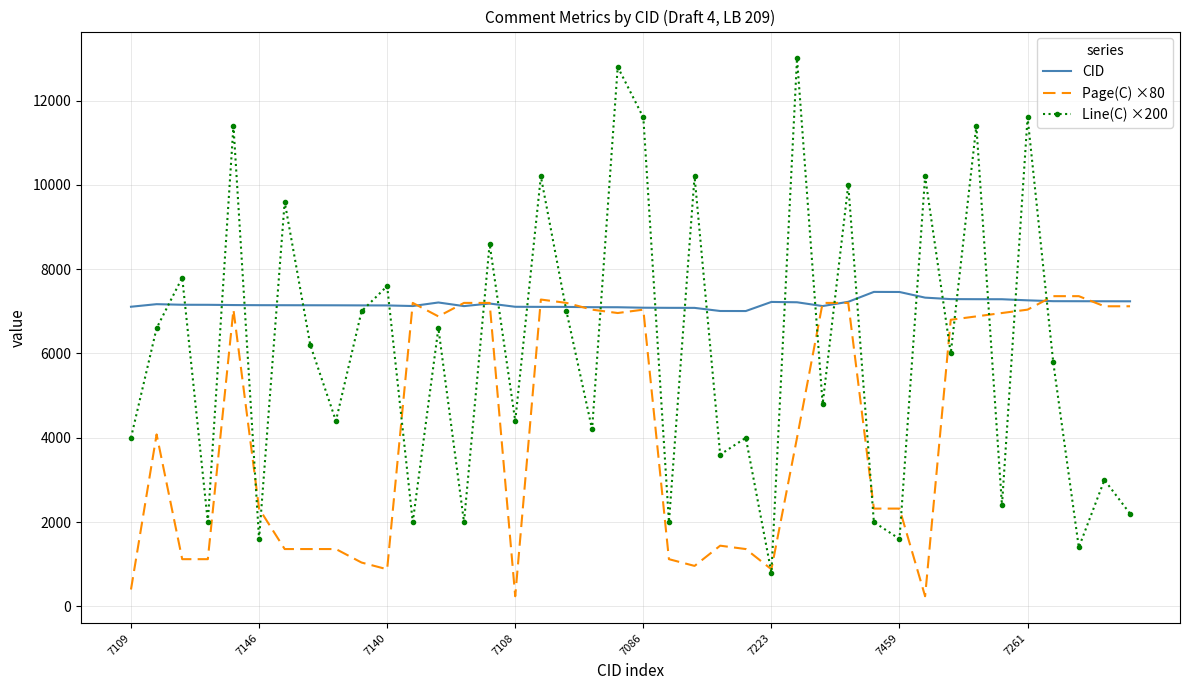

Which series has the largest total across all categories?

CID